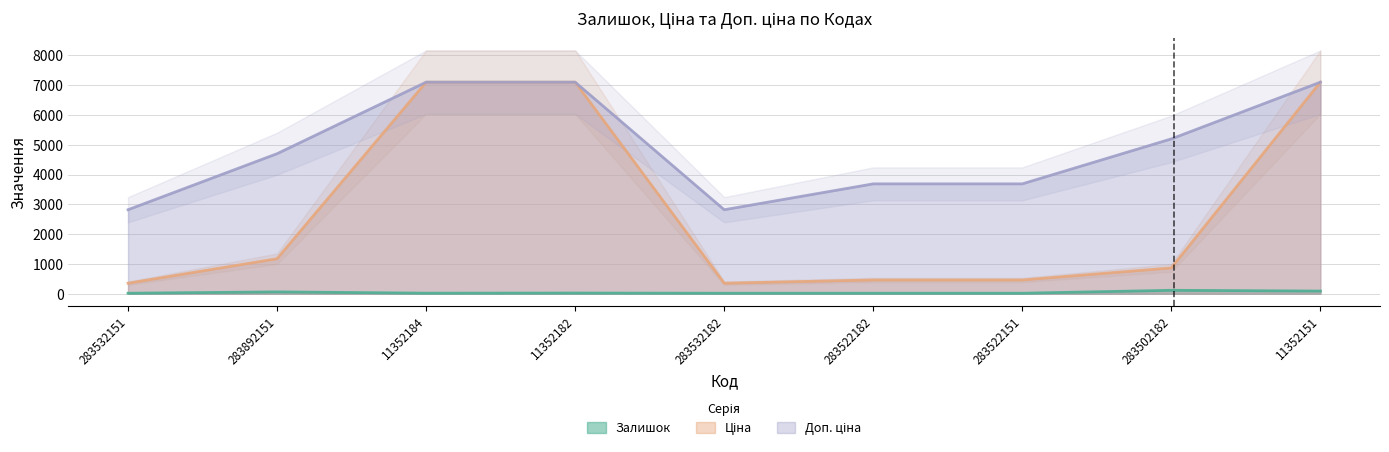

Where is the first local minimum for Ціна?

283532182